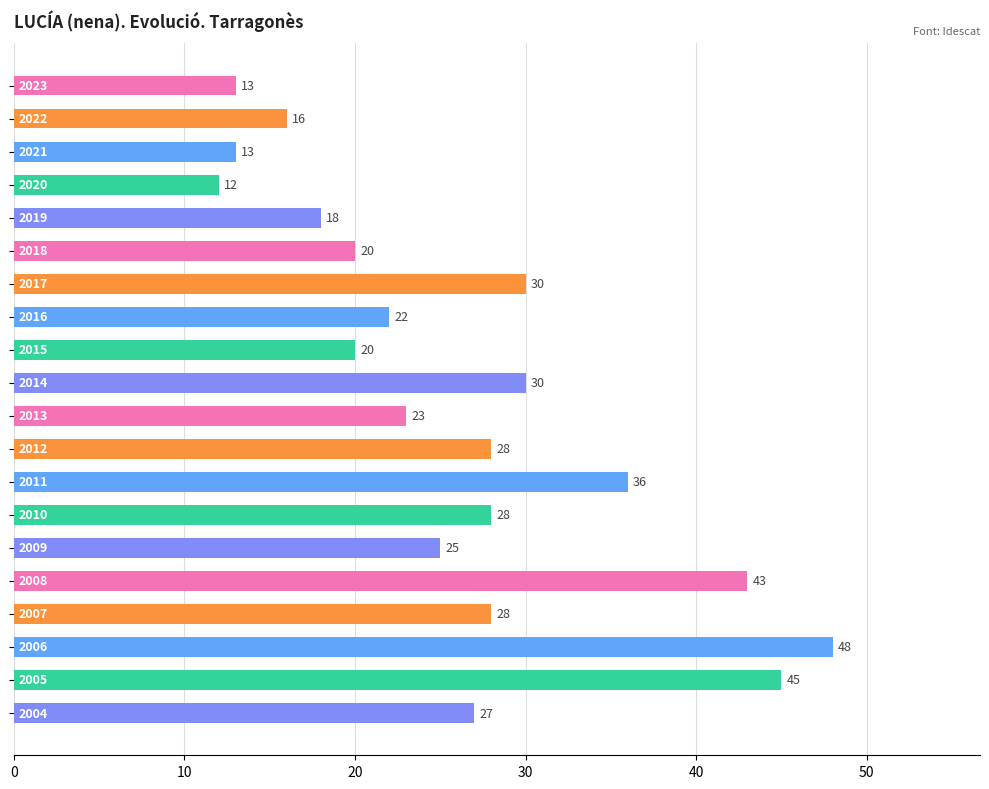

What is the minimum value shown in the chart?

12